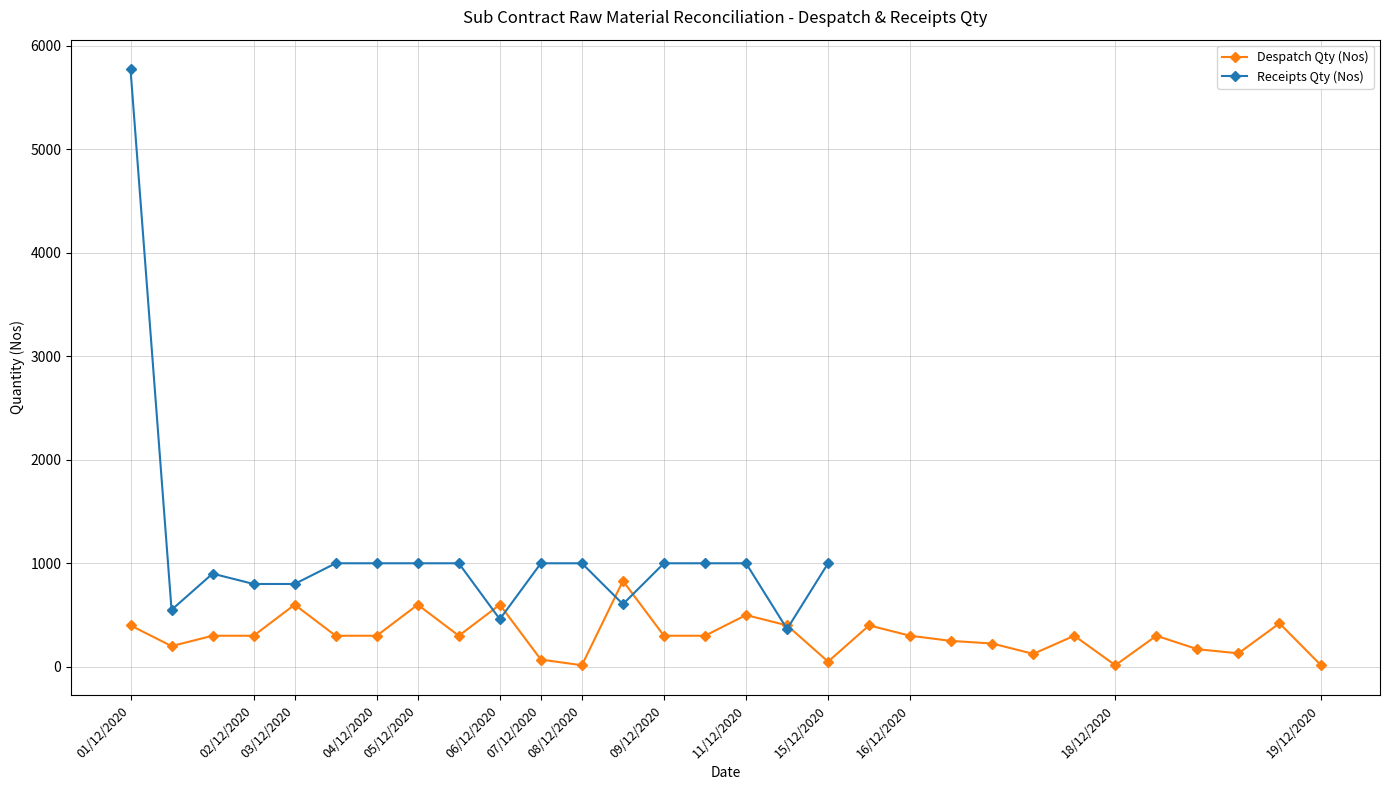

True or false: Despatch Qty (Nos) has a value of 292 at 03/12/2020.

False